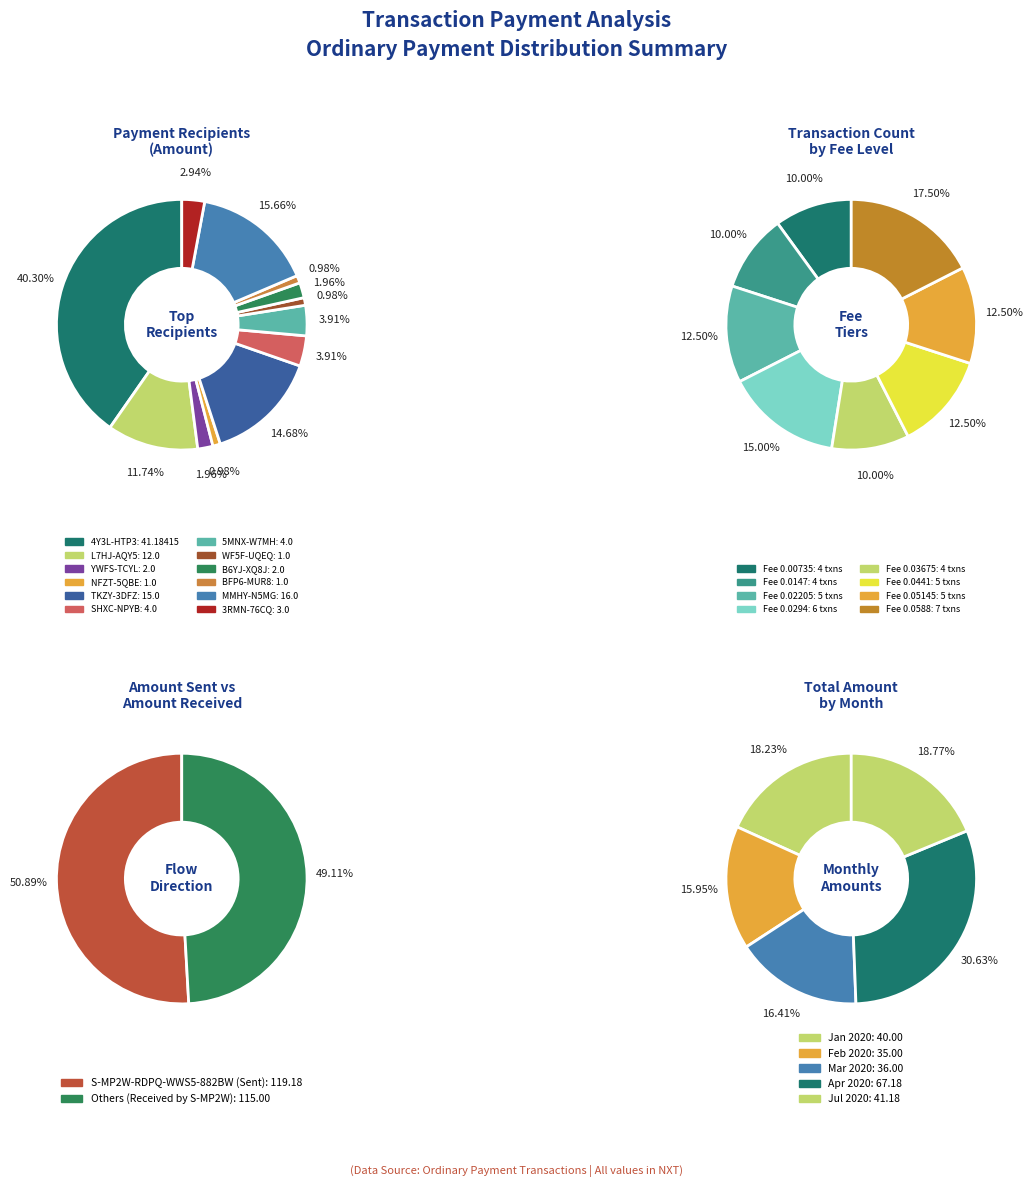

What percentage is the S-NFZT-5QBE-BDRE-H4E3H slice, to the nearest percent?

1%